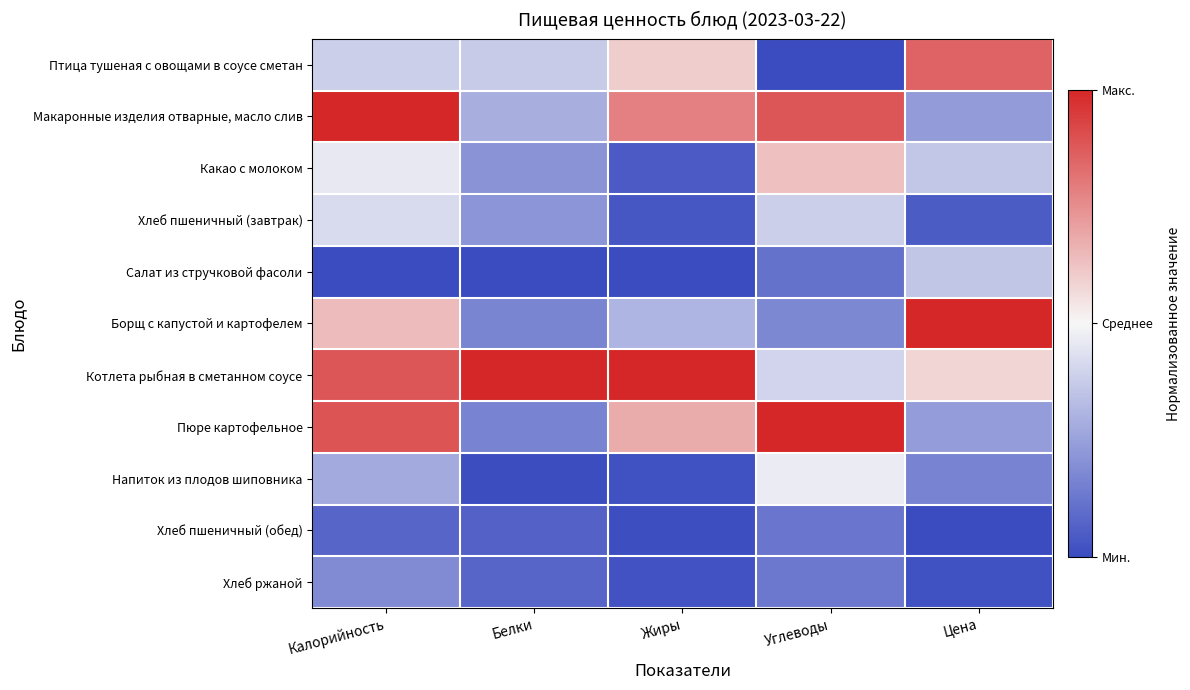

Reading left to right, extract all data points from this chart.

Птица тушеная с овощами в соусе сметан: Калорийность=-0.2	Белки=-0.3	Жиры=0.2	Углеводы=-1.0	Цена=0.7
Макаронные изделия отварные, масло слив: Калорийность=1.0	Белки=-0.4	Жиры=0.6	Углеводы=0.8	Цена=-0.5
Какао с молоком: Калорийность=-0.1	Белки=-0.6	Жиры=-0.9	Углеводы=0.3	Цена=-0.3
Хлеб пшеничный (завтрак): Калорийность=-0.2	Белки=-0.6	Жиры=-0.9	Углеводы=-0.2	Цена=-0.9
Салат из стручковой фасоли: Калорийность=-1.0	Белки=-1.0	Жиры=-1.0	Углеводы=-0.8	Цена=-0.3
Борщ с капустой и картофелем: Калорийность=0.3	Белки=-0.7	Жиры=-0.4	Углеводы=-0.6	Цена=1.0
Котлета рыбная в сметанном соусе: Калорийность=0.8	Белки=1.0	Жиры=1.0	Углеводы=-0.2	Цена=0.2
Пюре картофельное: Калорийность=0.8	Белки=-0.7	Жиры=0.4	Углеводы=1.0	Цена=-0.5
Напиток из плодов шиповника: Калорийность=-0.4	Белки=-1.0	Жиры=-1.0	Углеводы=-0.1	Цена=-0.7
Хлеб пшеничный (обед): Калорийность=-0.9	Белки=-0.9	Жиры=-1.0	Углеводы=-0.7	Цена=-1.0
Хлеб ржаной: Калорийность=-0.6	Белки=-0.9	Жиры=-1.0	Углеводы=-0.7	Цена=-1.0